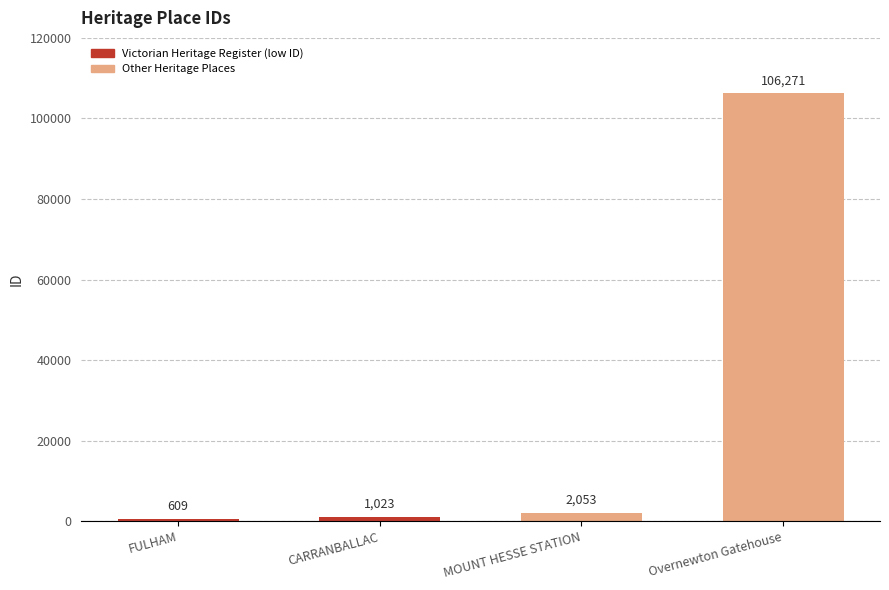

What is the approximate value at FULHAM, to the nearest 50?

600